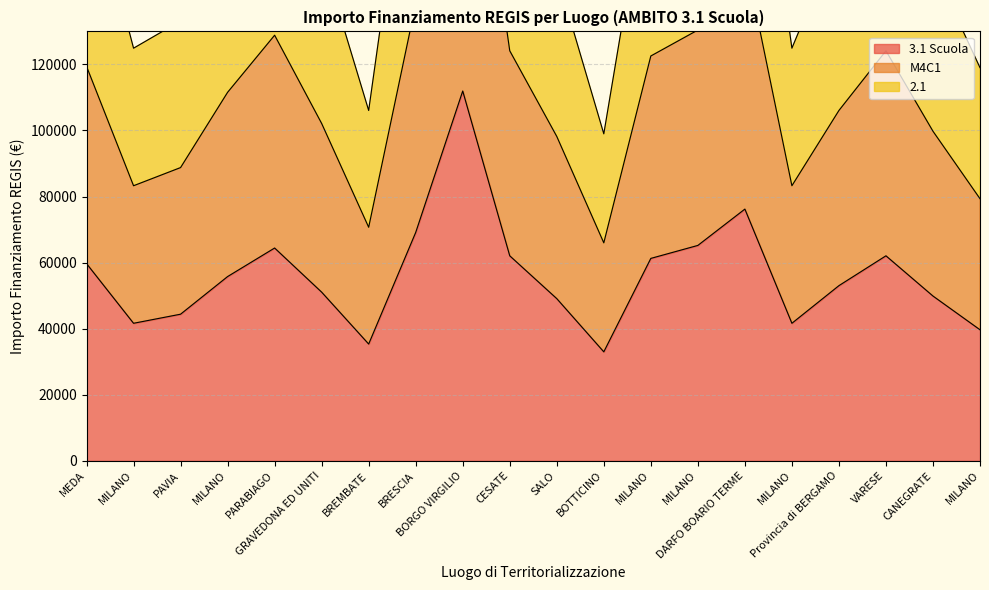

Between MILANO and Provincia di BERGAMO, which series saw the biggest shift?

2.1